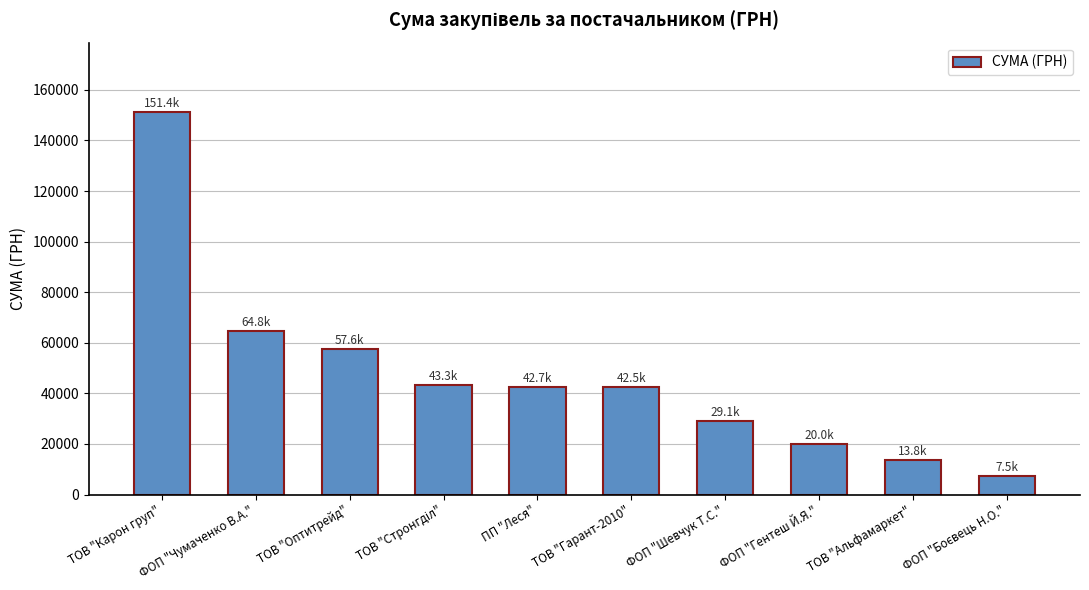

True or false: the data shows 20172.4 at ФОП "Шевчук Т.С.".

False